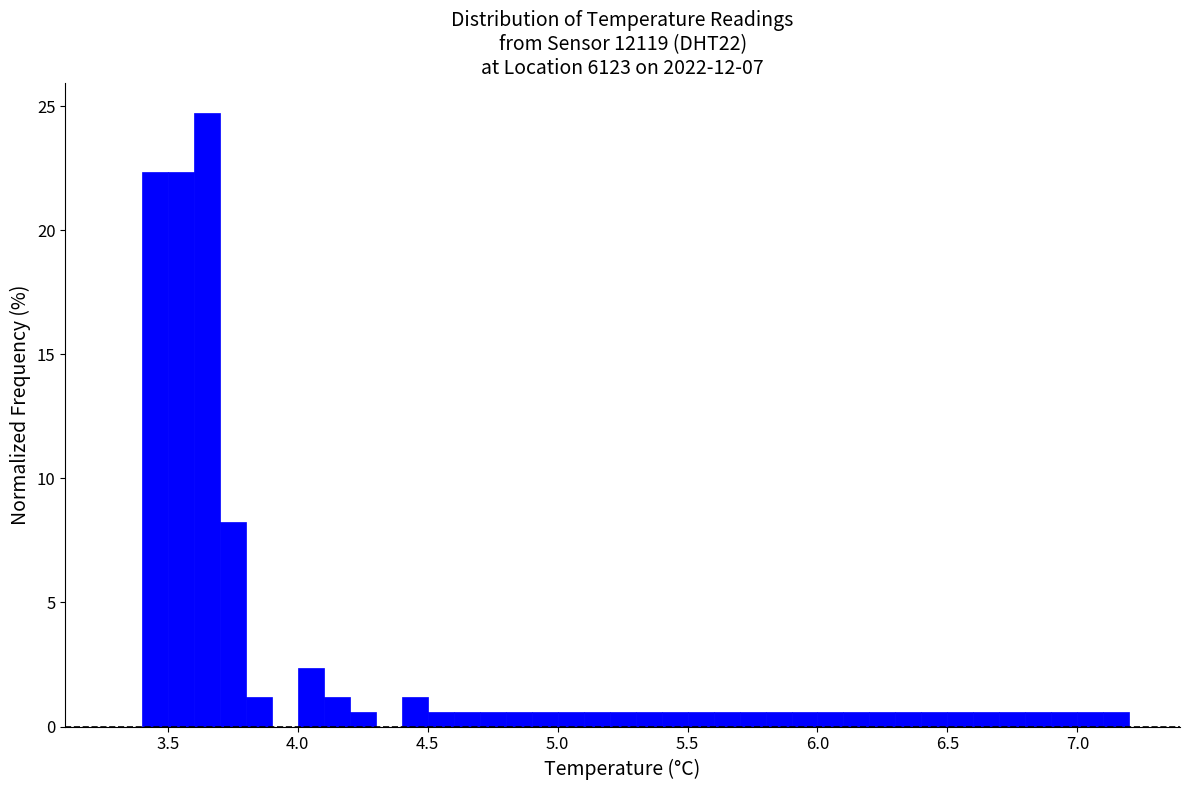

Read against the x-axis, roughly where is the centre of the tallest bar?

3.65